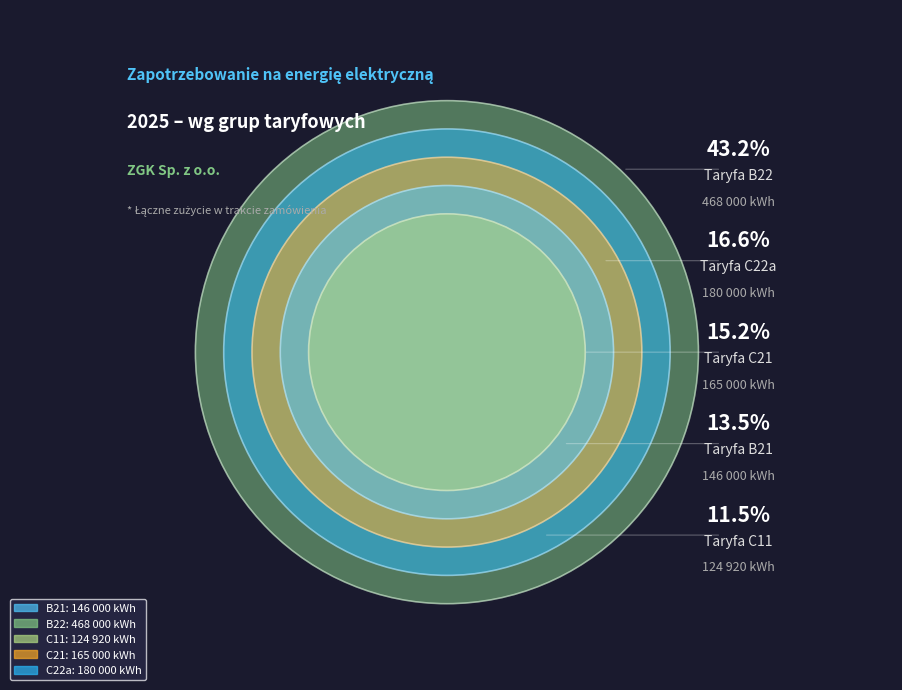

To the nearest percent, what is the combined percentage of B21 and C21?

29%